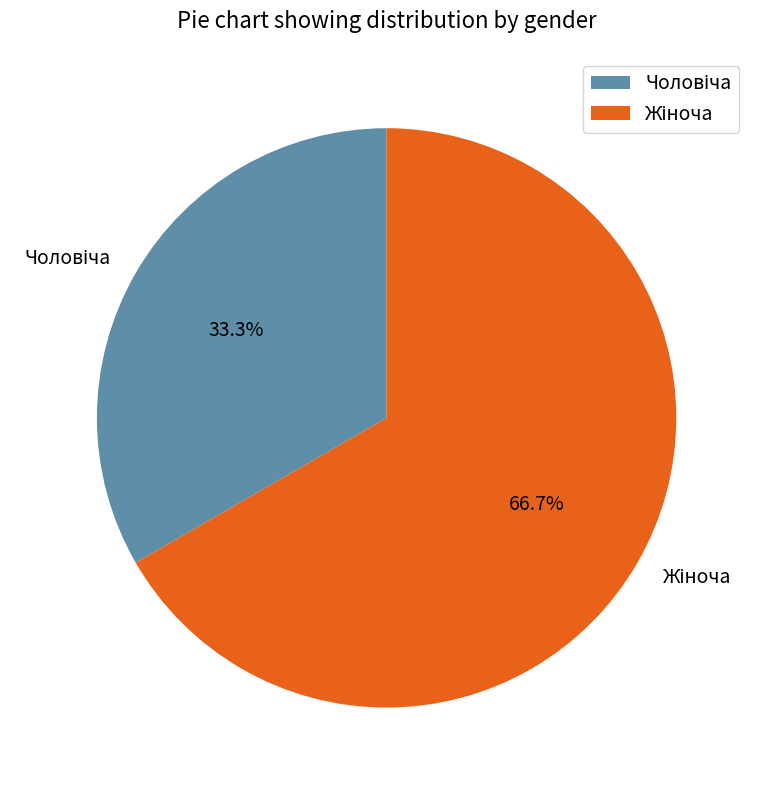

Does any single category account for the majority?

Yes